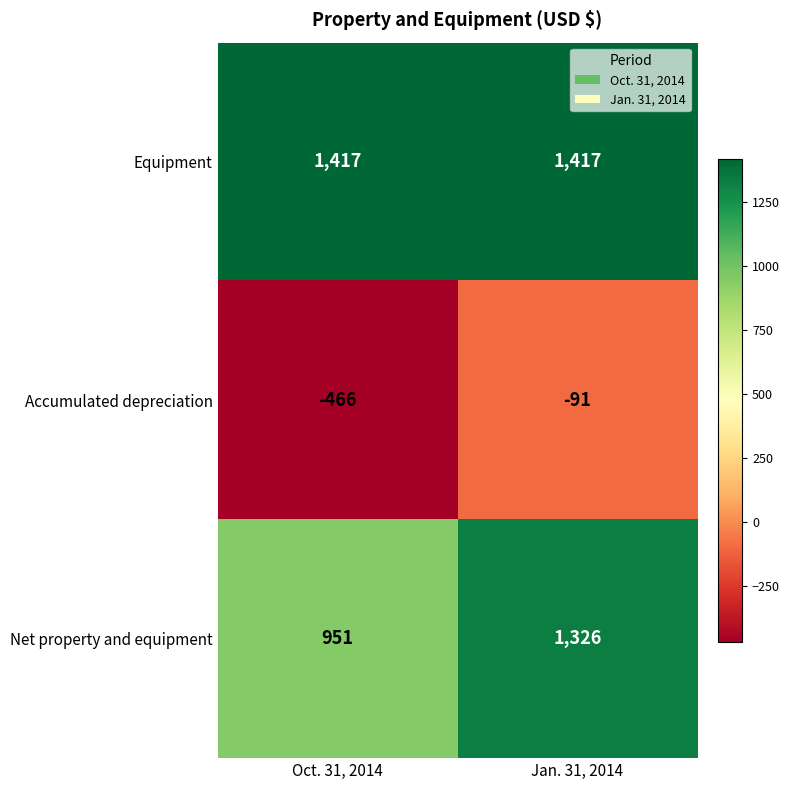

Reading left to right, transcribe all the data shown in this chart.

Equipment: Oct. 31, 2014=1417	Jan. 31, 2014=1417
Accumulated depreciation: Oct. 31, 2014=-466	Jan. 31, 2014=-91
Net property and equipment: Oct. 31, 2014=951	Jan. 31, 2014=1326